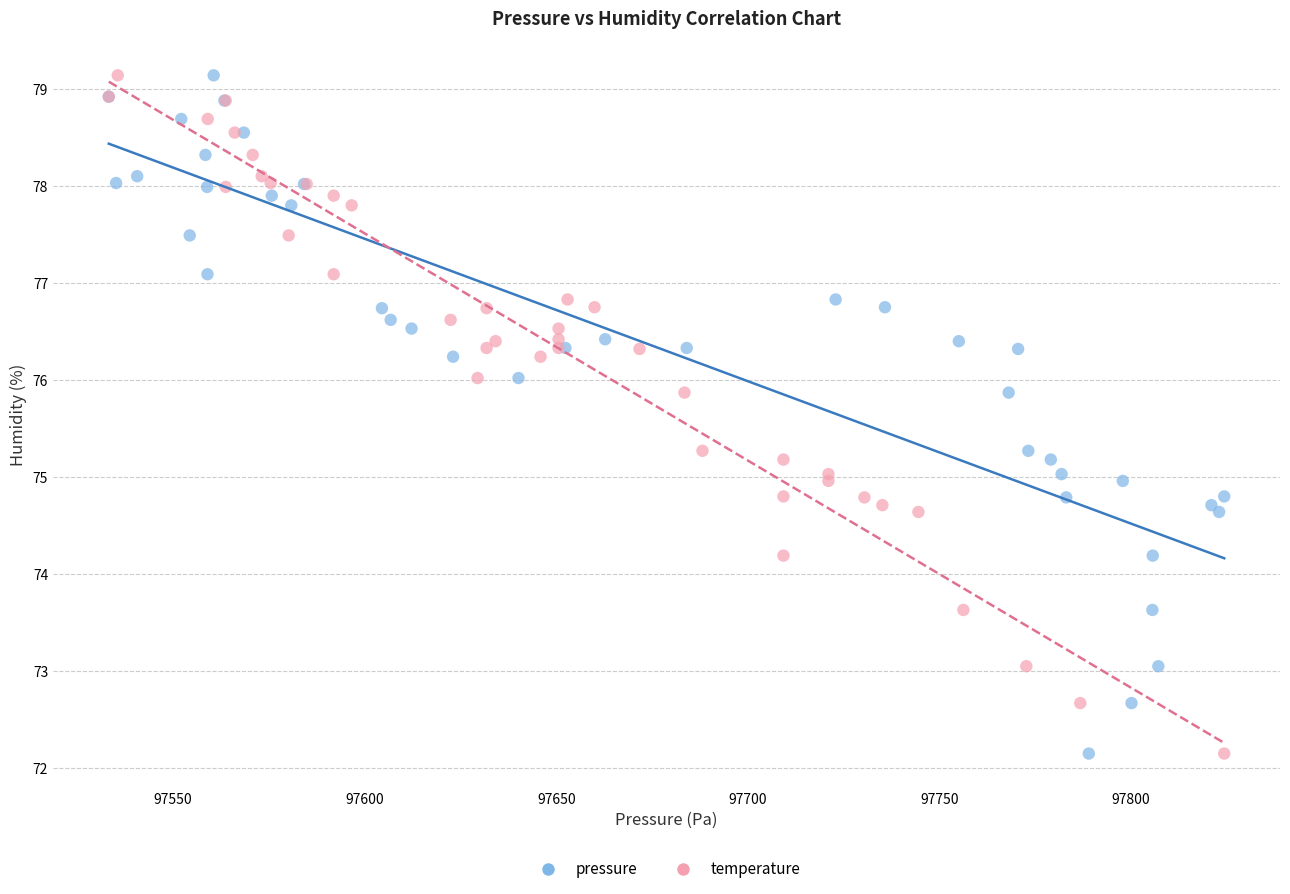

What are all the series names shown in the legend?

pressure, temperature